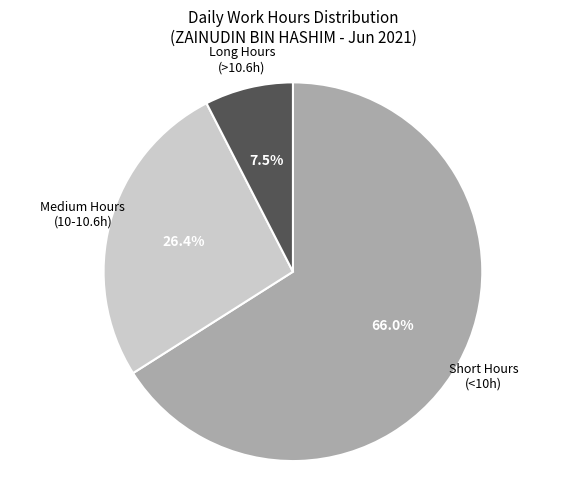

Is there any slice that represents more than half of the pie?

Yes